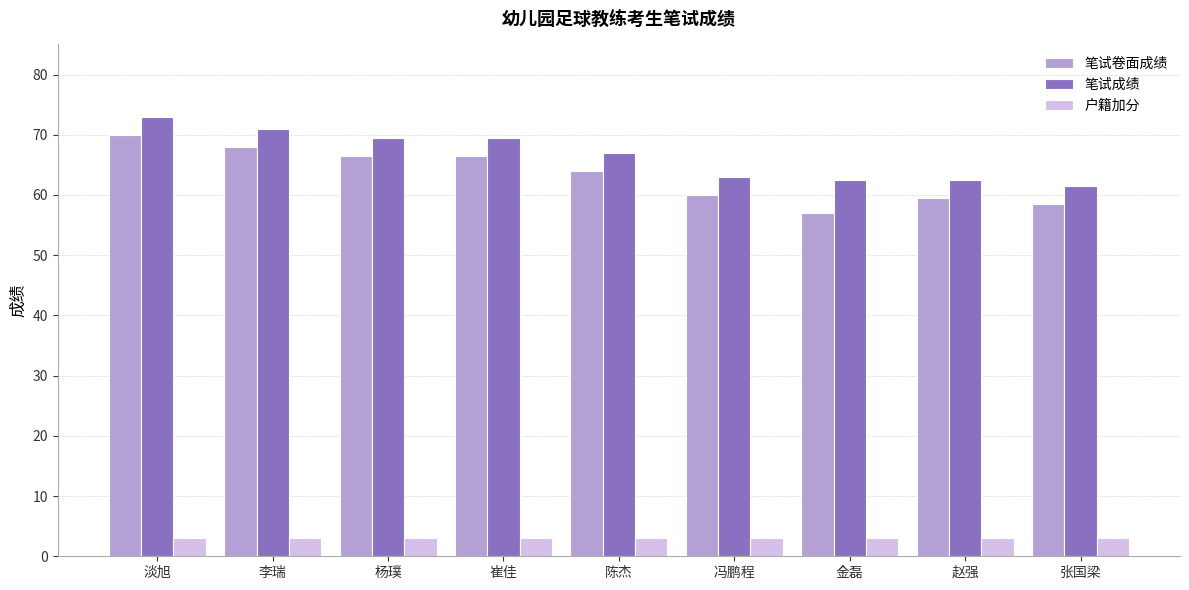

What is the approximate value of 笔试卷面成绩 at 冯鹏程?

60.0